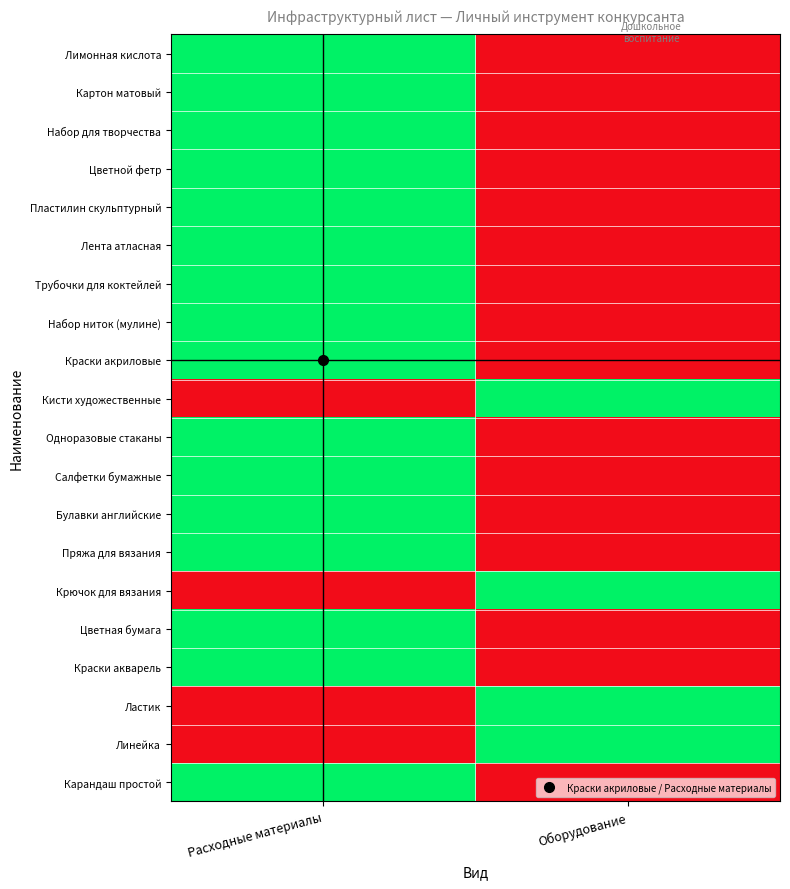

Reading left to right, what are all the values shown in this chart?

Лимонная кислота: Расходные материалы=1	Оборудование=0
Картон матовый: Расходные материалы=1	Оборудование=0
Набор для творчества: Расходные материалы=1	Оборудование=0
Цветной фетр: Расходные материалы=1	Оборудование=0
Пластилин скульптурный: Расходные материалы=1	Оборудование=0
Лента атласная: Расходные материалы=1	Оборудование=0
Трубочки для коктейлей: Расходные материалы=1	Оборудование=0
Набор ниток (мулине): Расходные материалы=1	Оборудование=0
Краски акриловые: Расходные материалы=1	Оборудование=0
Кисти художественные: Расходные материалы=0	Оборудование=1
Одноразовые стаканы: Расходные материалы=1	Оборудование=0
Салфетки бумажные: Расходные материалы=1	Оборудование=0
Булавки английские: Расходные материалы=1	Оборудование=0
Пряжа для вязания: Расходные материалы=1	Оборудование=0
Крючок для вязания: Расходные материалы=0	Оборудование=1
Цветная бумага: Расходные материалы=1	Оборудование=0
Краски акварель: Расходные материалы=1	Оборудование=0
Ластик: Расходные материалы=0	Оборудование=1
Линейка: Расходные материалы=0	Оборудование=1
Карандаш простой: Расходные материалы=1	Оборудование=0